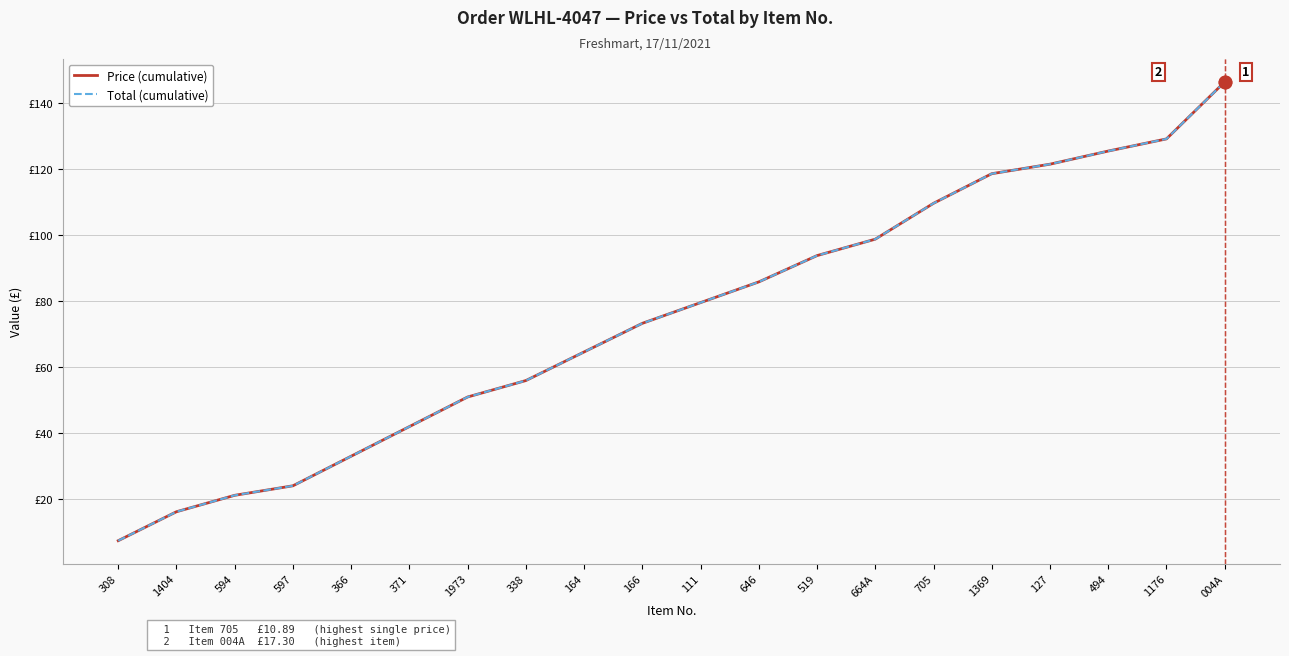

Where is Total (cumulative) nearest to the value 76?

166